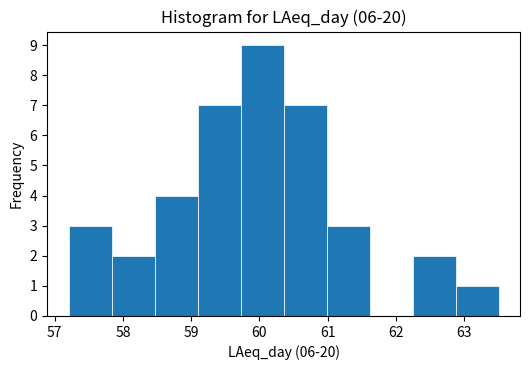

Reading left to right, transcribe this chart: for each bar, give the range it covers on the x-axis and its height. Neither the bar edges nor the heights are printed on the chart, so give them approximately, as read against the axes.

57.2 to 57.8: 3
57.8 to 58.5: 2
58.5 to 59.1: 4
59.1 to 59.7: 7
59.7 to 60.4: 9
60.4 to 61.0: 7
61.0 to 61.6: 3
61.6 to 62.2: 0
62.2 to 62.9: 2
62.9 to 63.5: 1